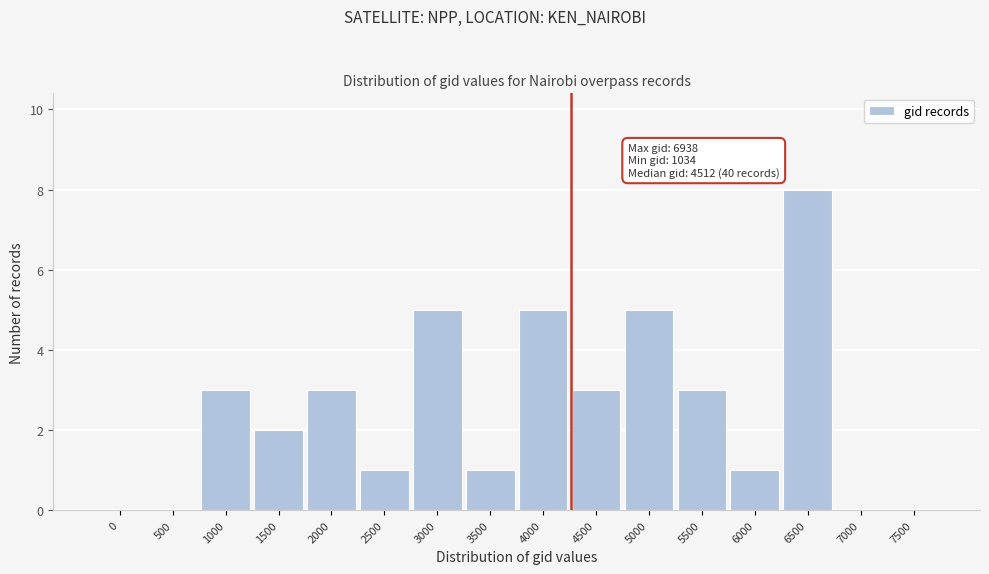

Reading right to left, list all the values displayed in this chart.

7500=0	7000=0	6500=8	6000=1	5500=3	5000=5	4500=3	4000=5	3500=1	3000=5	2500=1	2000=3	1500=2	1000=3	500=0	0=0